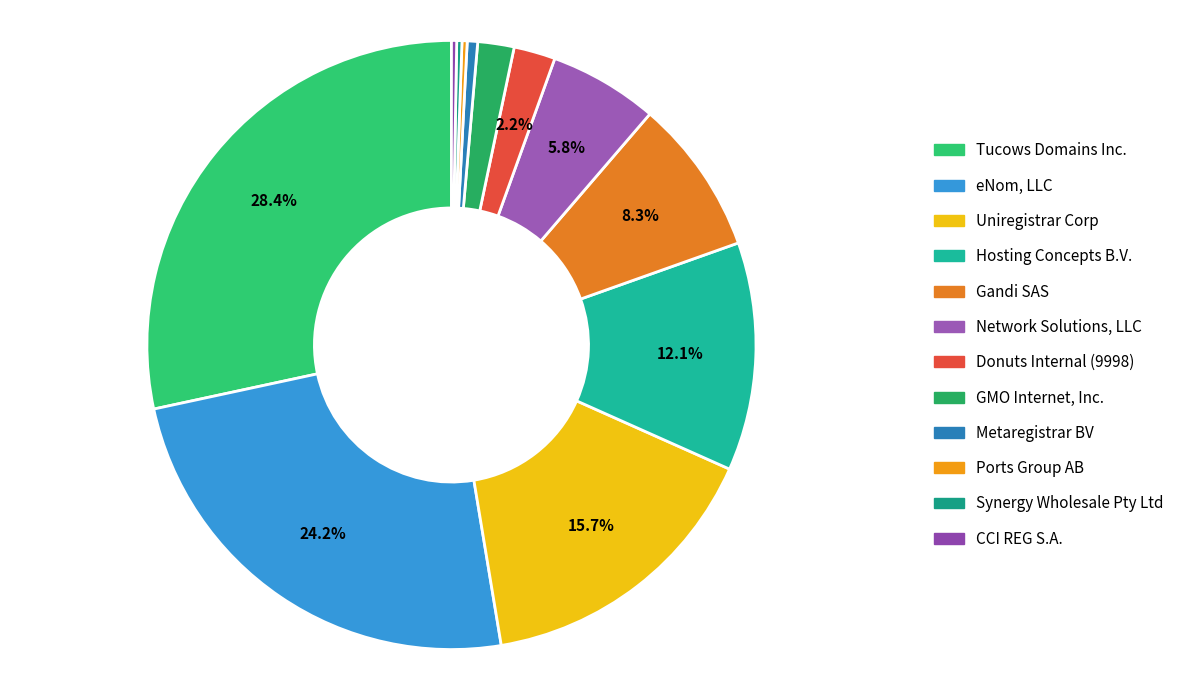

Do Tucows Domains Inc. and Uniregistrar Corp together represent more than half of the pie?

No